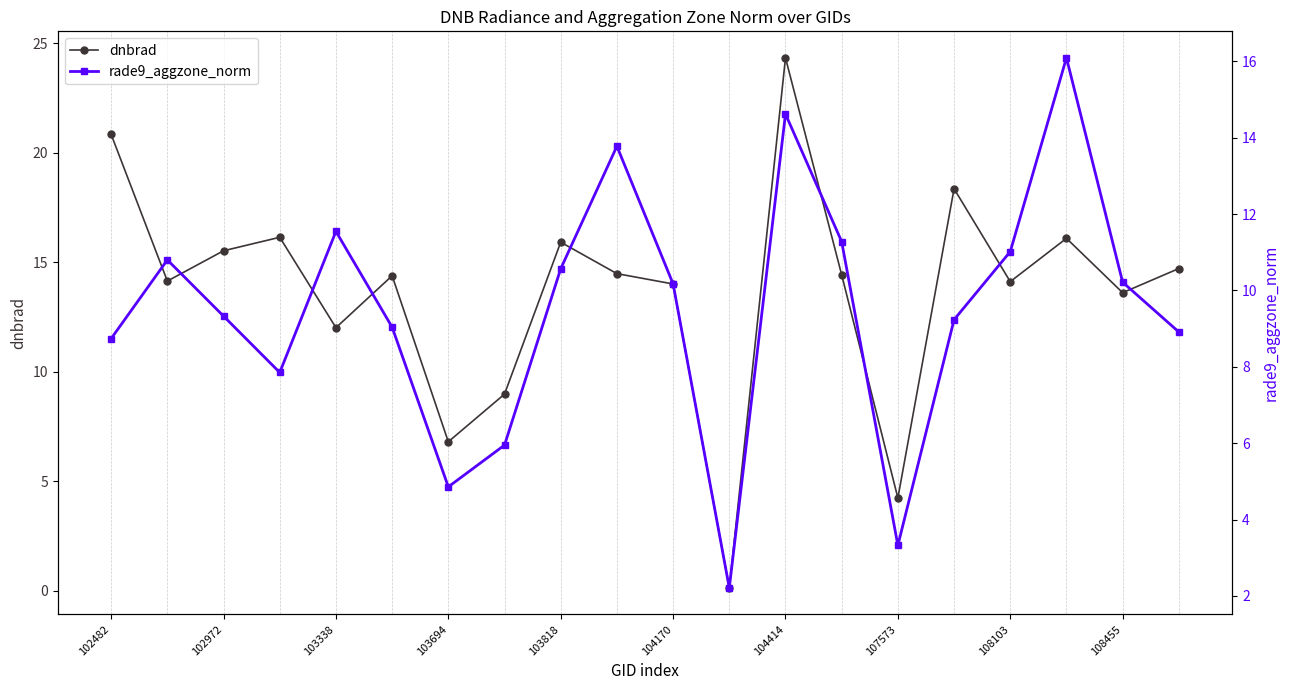

What is the maximum value for dnbrad?

24.3